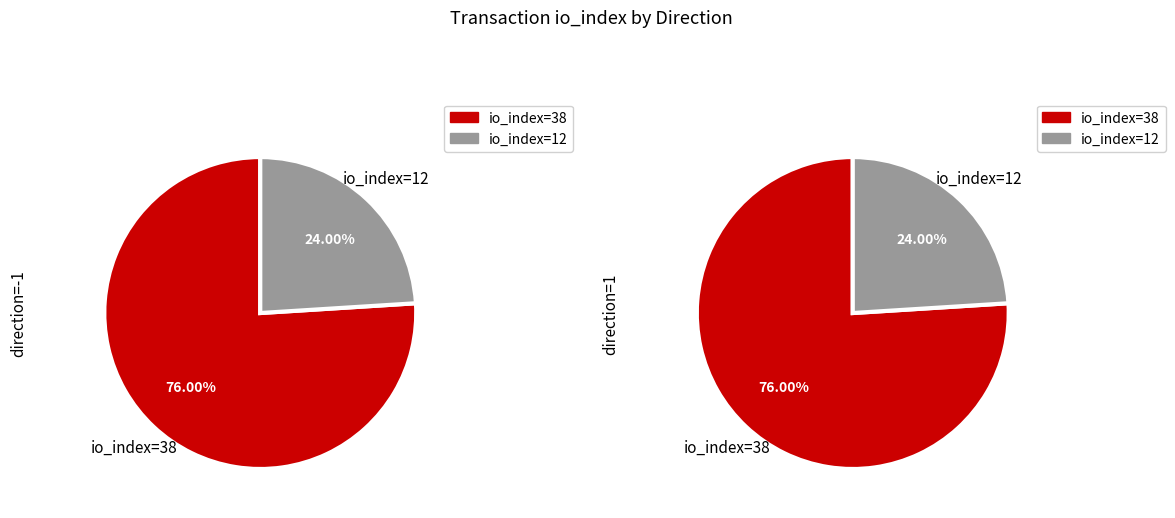

How many slices are in this pie chart?

2